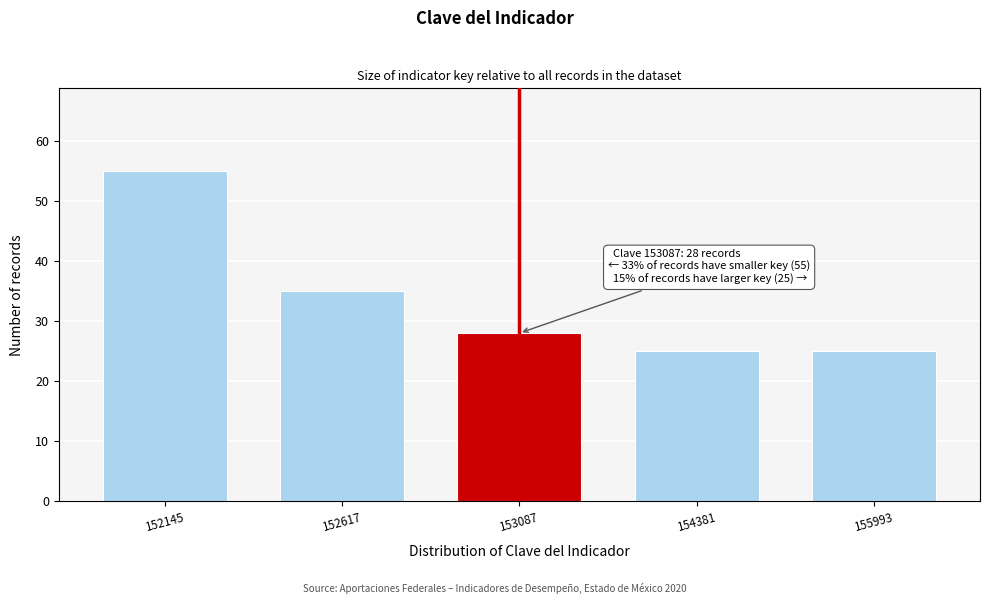

Reading left to right, what are all the values shown in this chart?

55	35	28	25	25